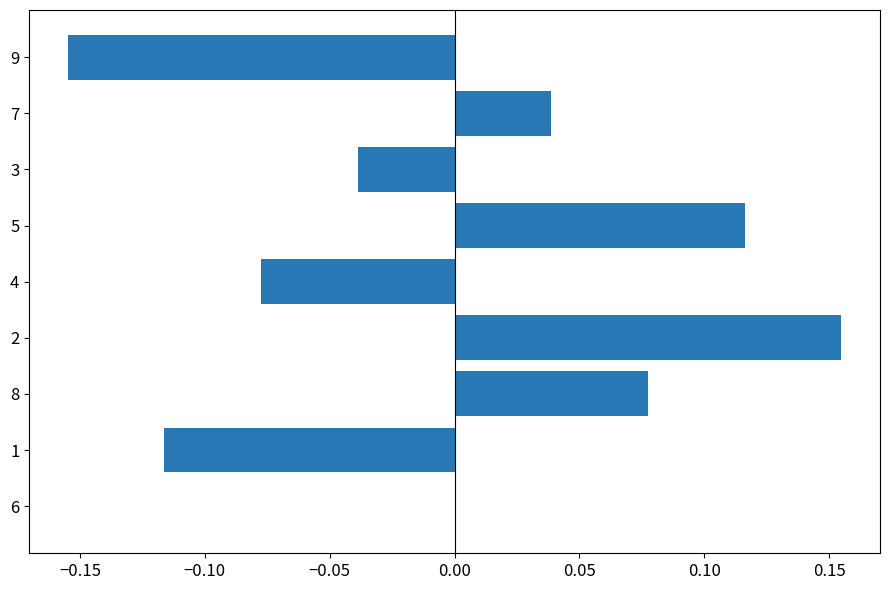

The value at 7 is 0.0. True or false?

True